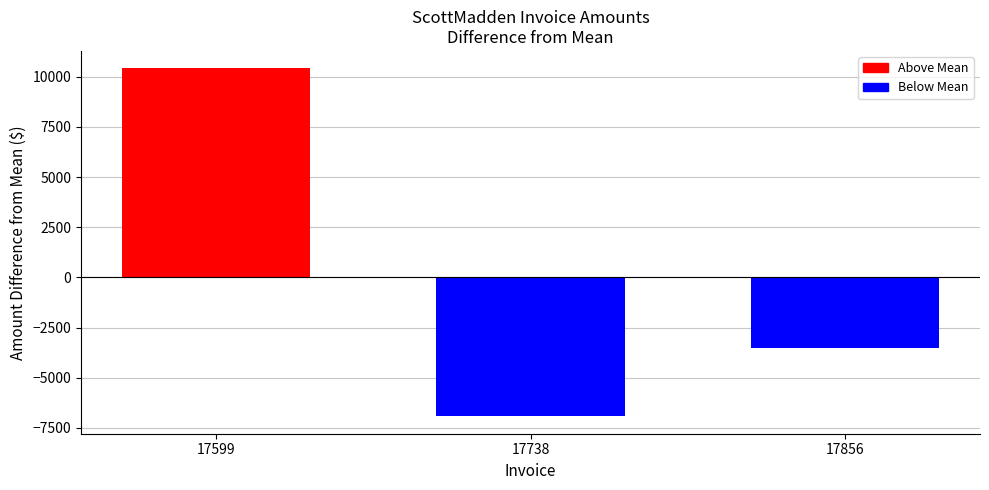

Count the number of categories in the chart.

1